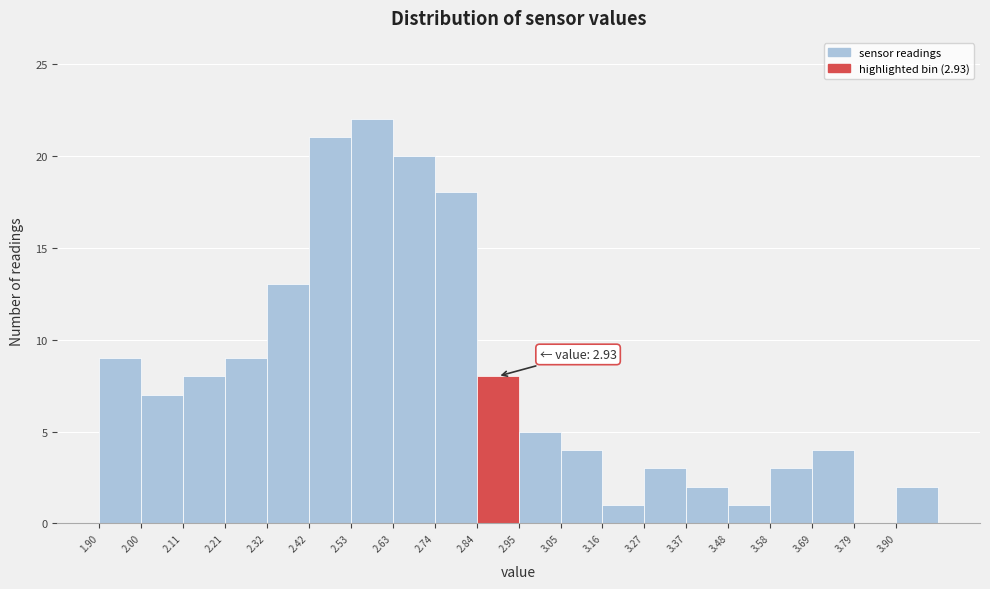

Which range on the x-axis has the tallest bar?

2.530 to 2.635